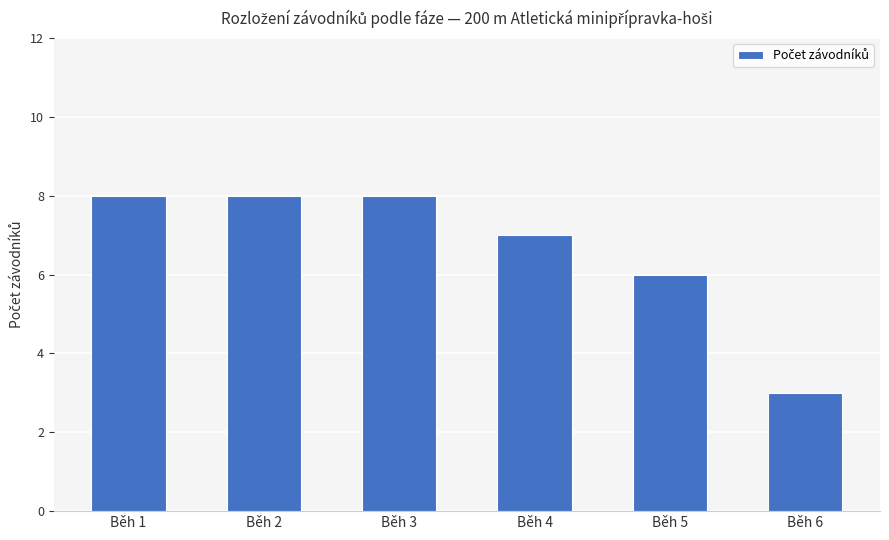

Reading left to right, extract all data points from this chart.

8	8	8	7	6	3